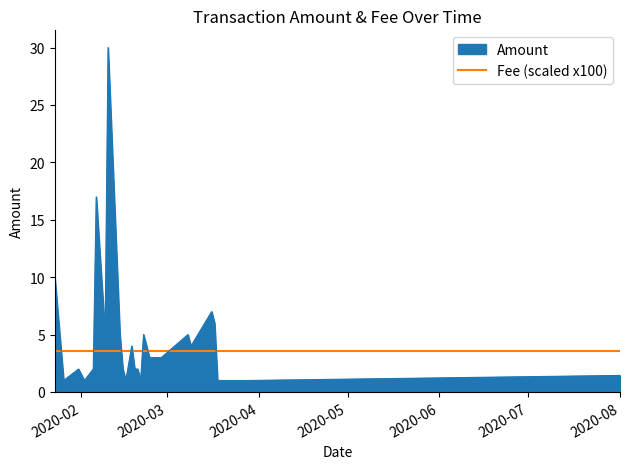

Where is the data nearest to the value 15?

2020-02-06